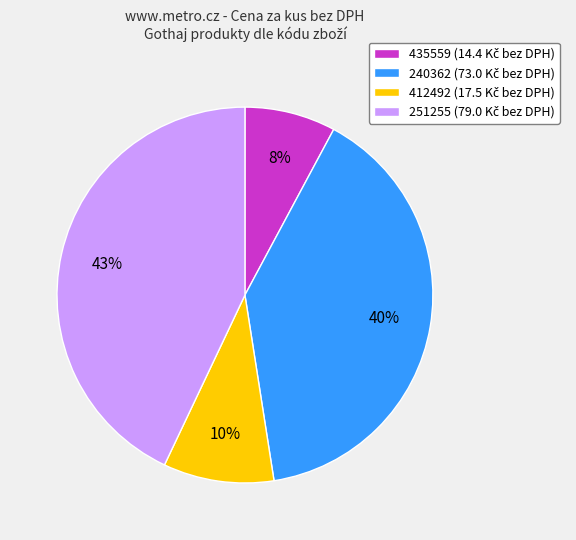

Is there any slice that represents more than half of the pie?

No